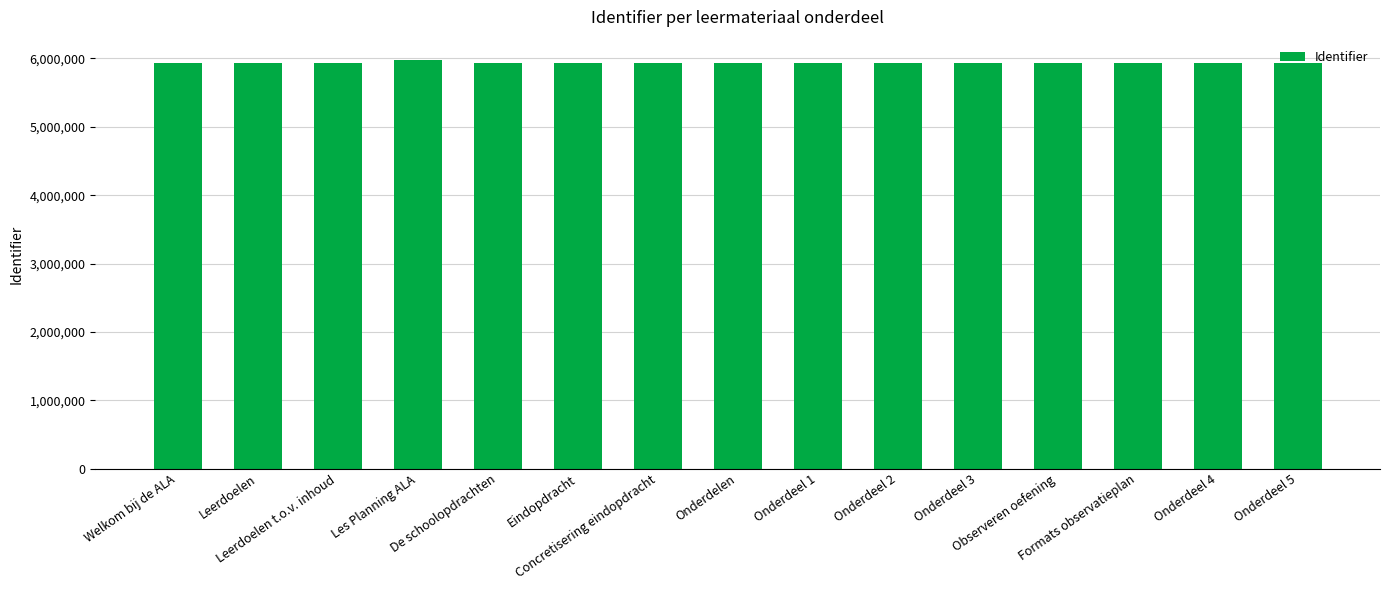

How many distinct data groups are displayed?

1